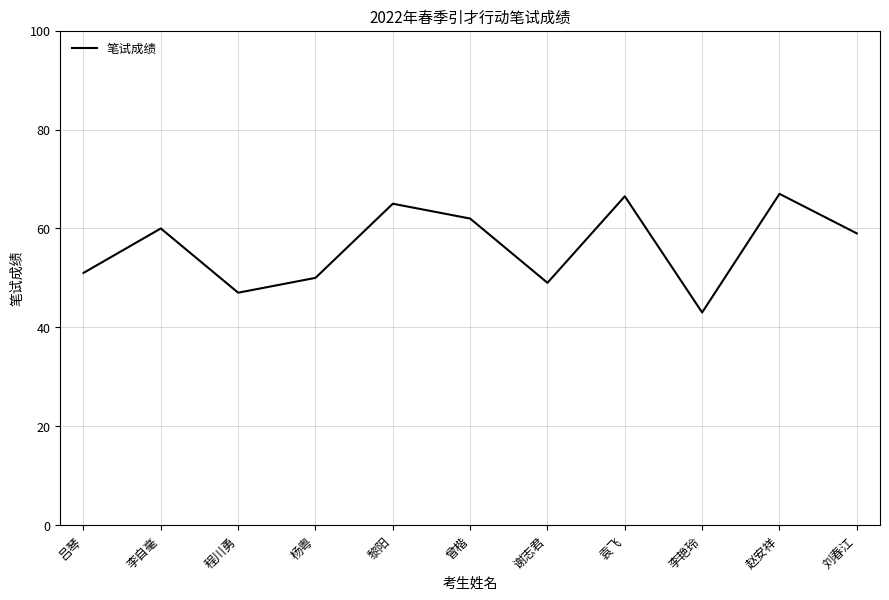

Between 黎阳 and 谢志君, which is larger?

黎阳